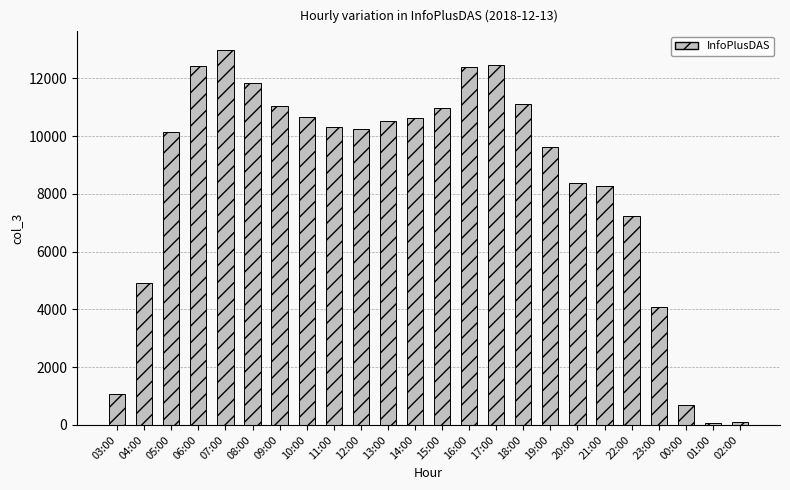

The chart shows a value of 2303 at 23:00. True or false?

False